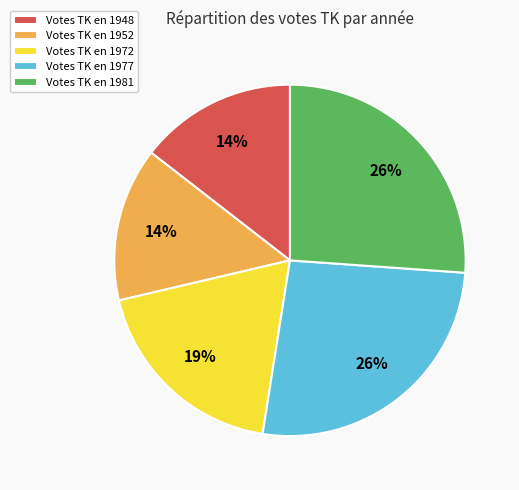

How many slices are in this pie chart?

5